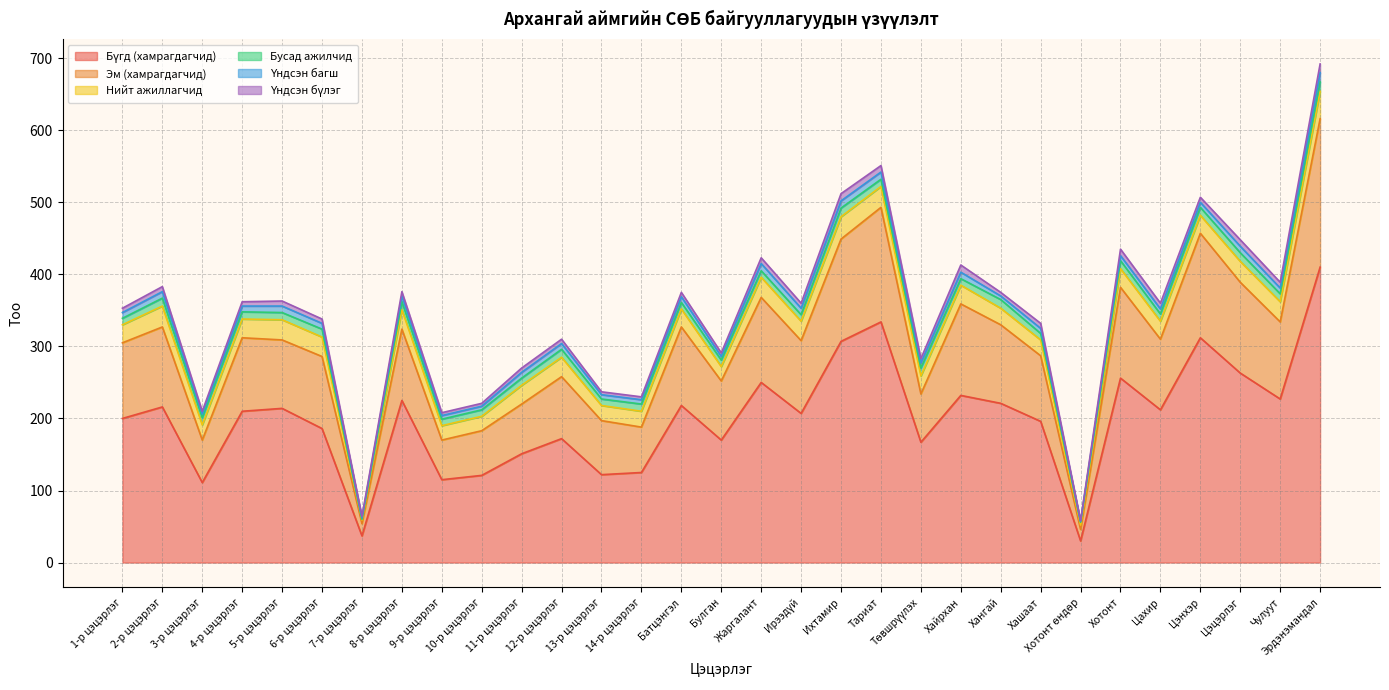

What is the difference between the maximum and second lowest values in the Үндсэн бүлэг series?

10